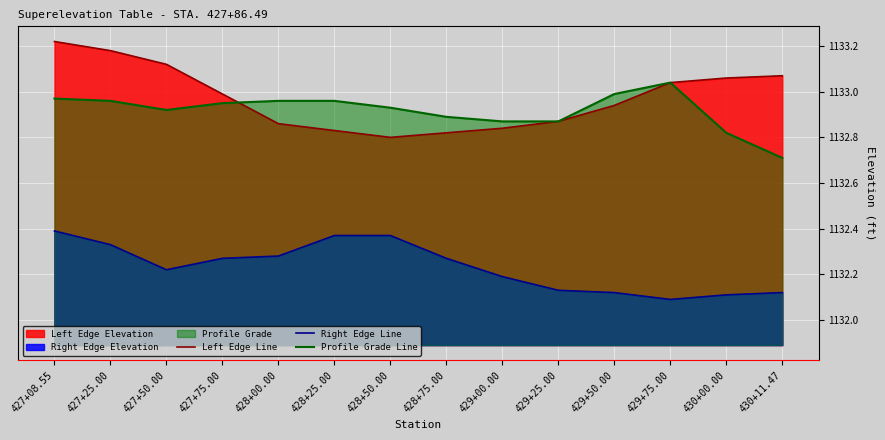

True or false: Left Edge Line has more than 2 interior local peaks.

False